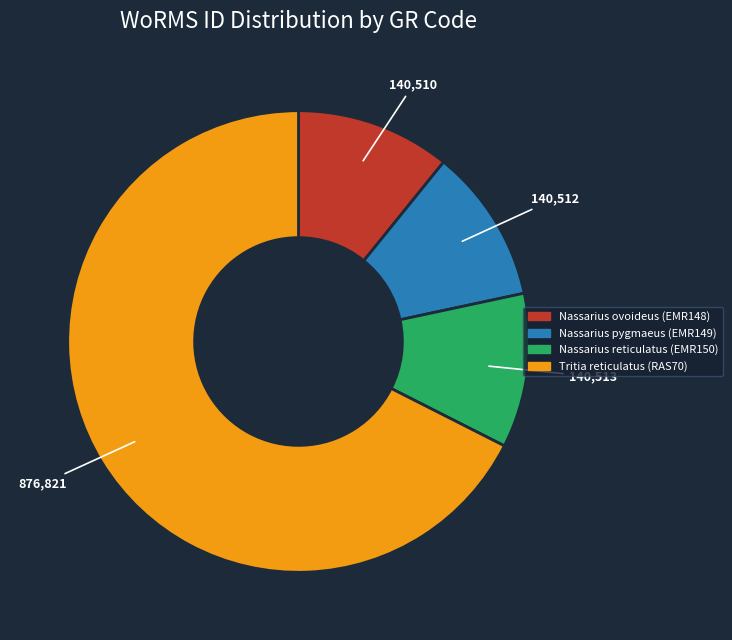

Is it true that Tritia reticulatus (RAS70) is 68% of the pie?

True